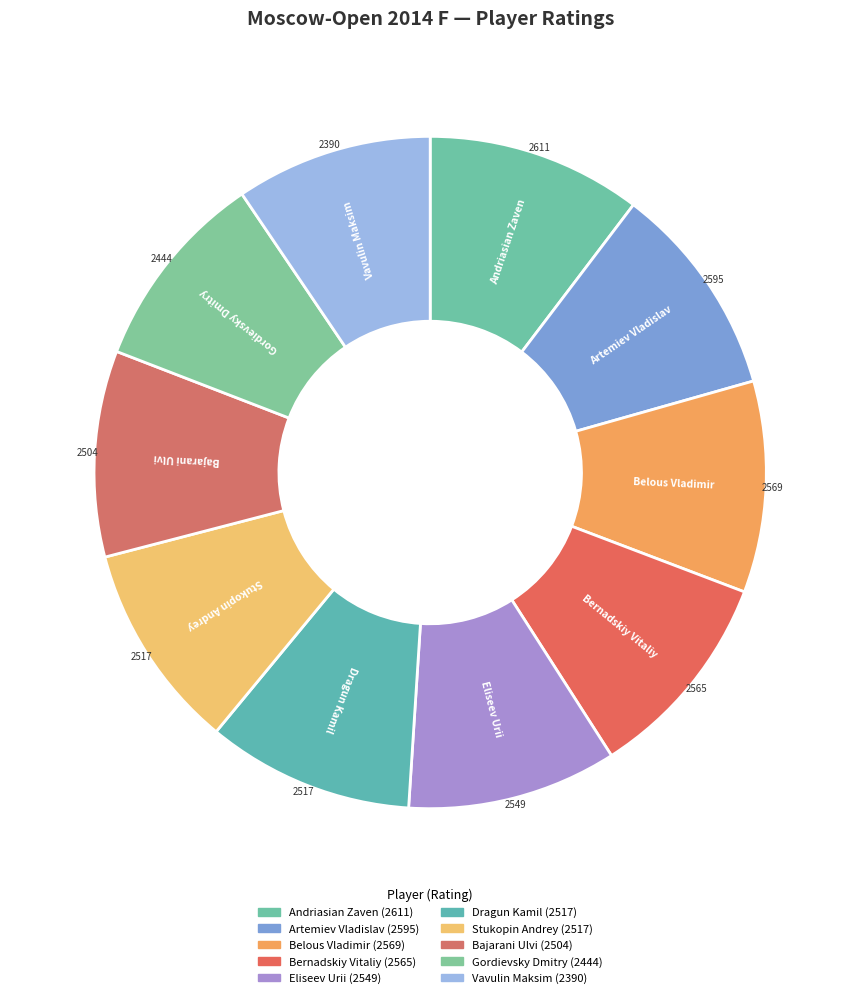

Does Bajarani Ulvi represent more than half of the total?

No